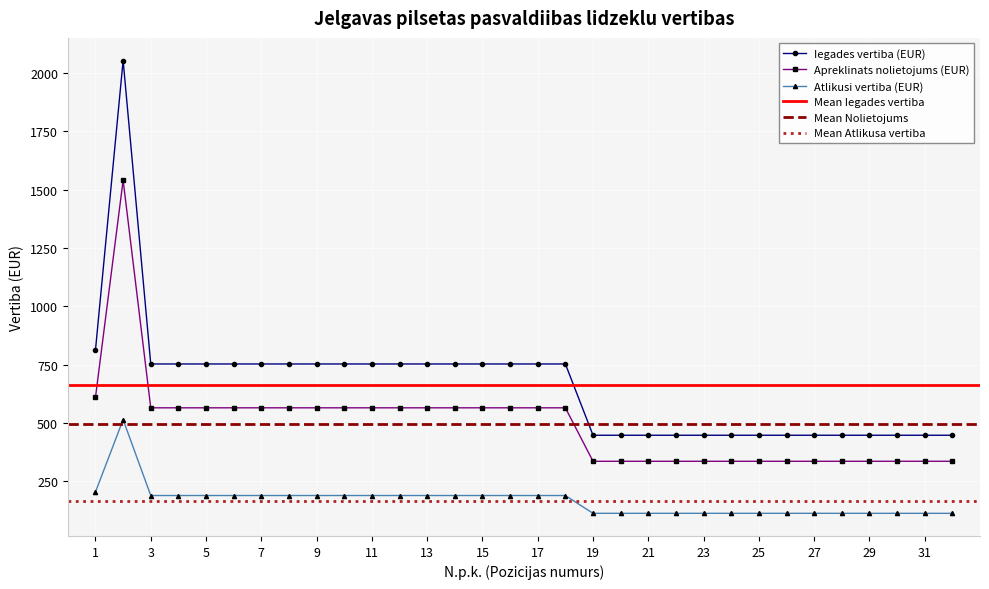

True or false: Atlikusi vertiba (EUR) and Apreklinats nolietojums (EUR) cross at least once.

False